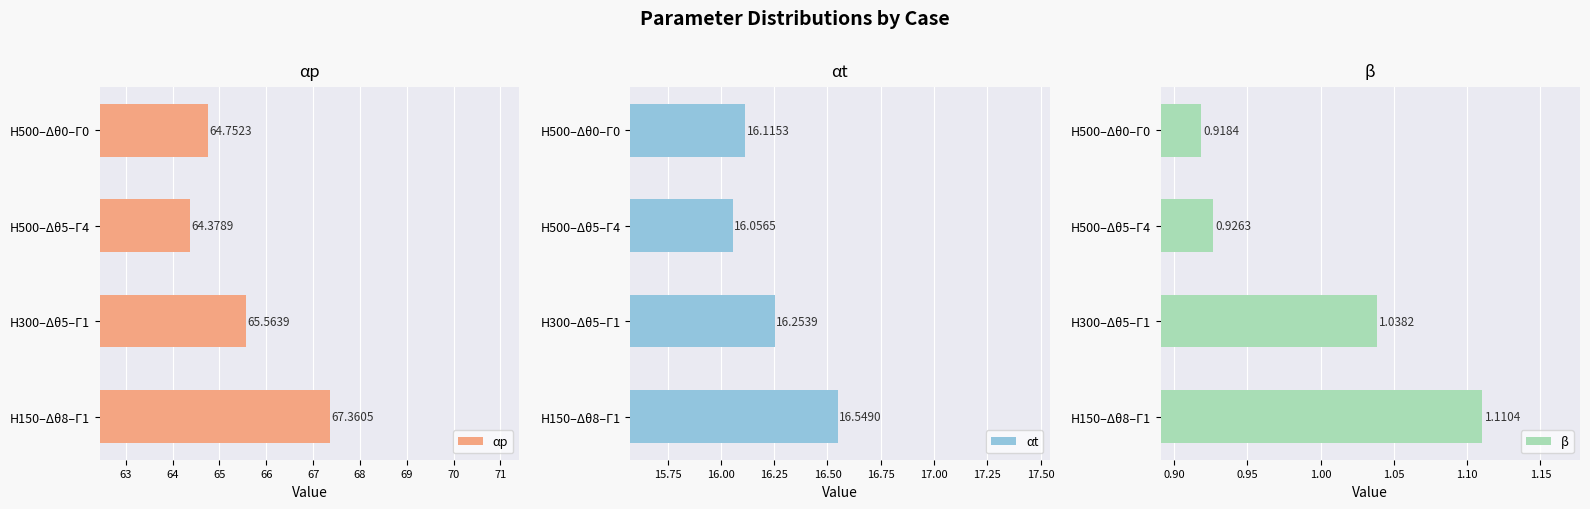

What is the difference between the maximum and minimum values in the αt series?

0.5